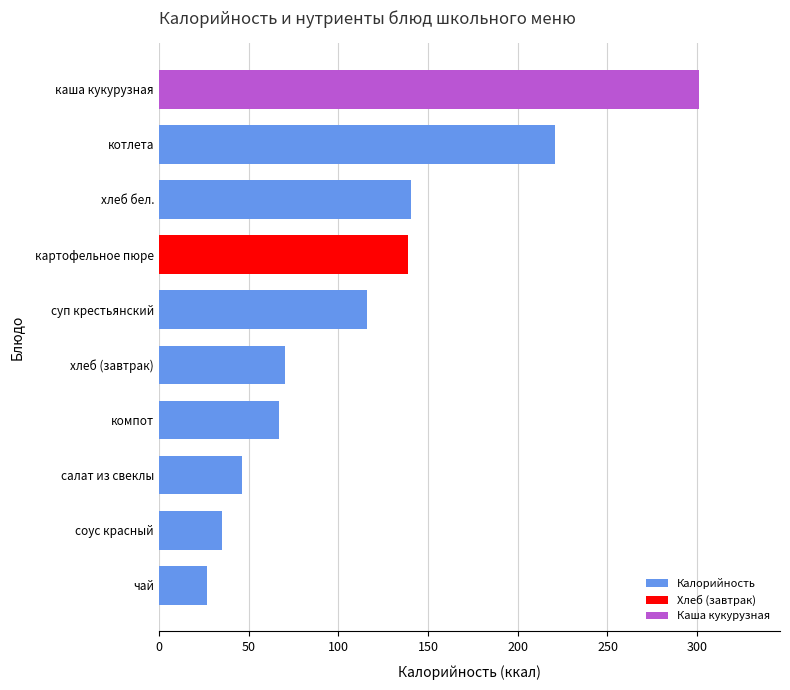

What is the average value?

116.3